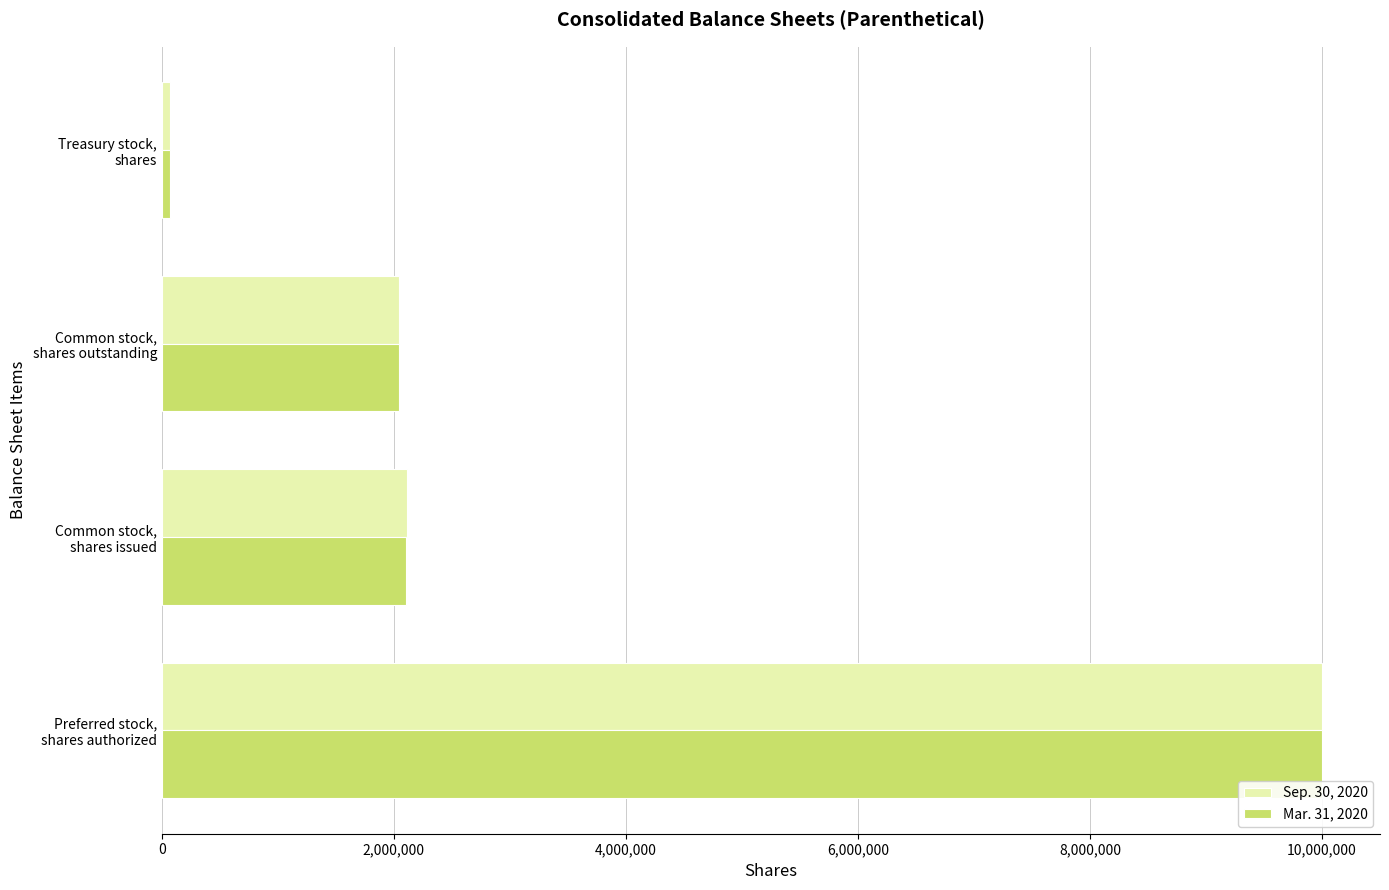

What is the minimum value for Mar. 31, 2020?

67000